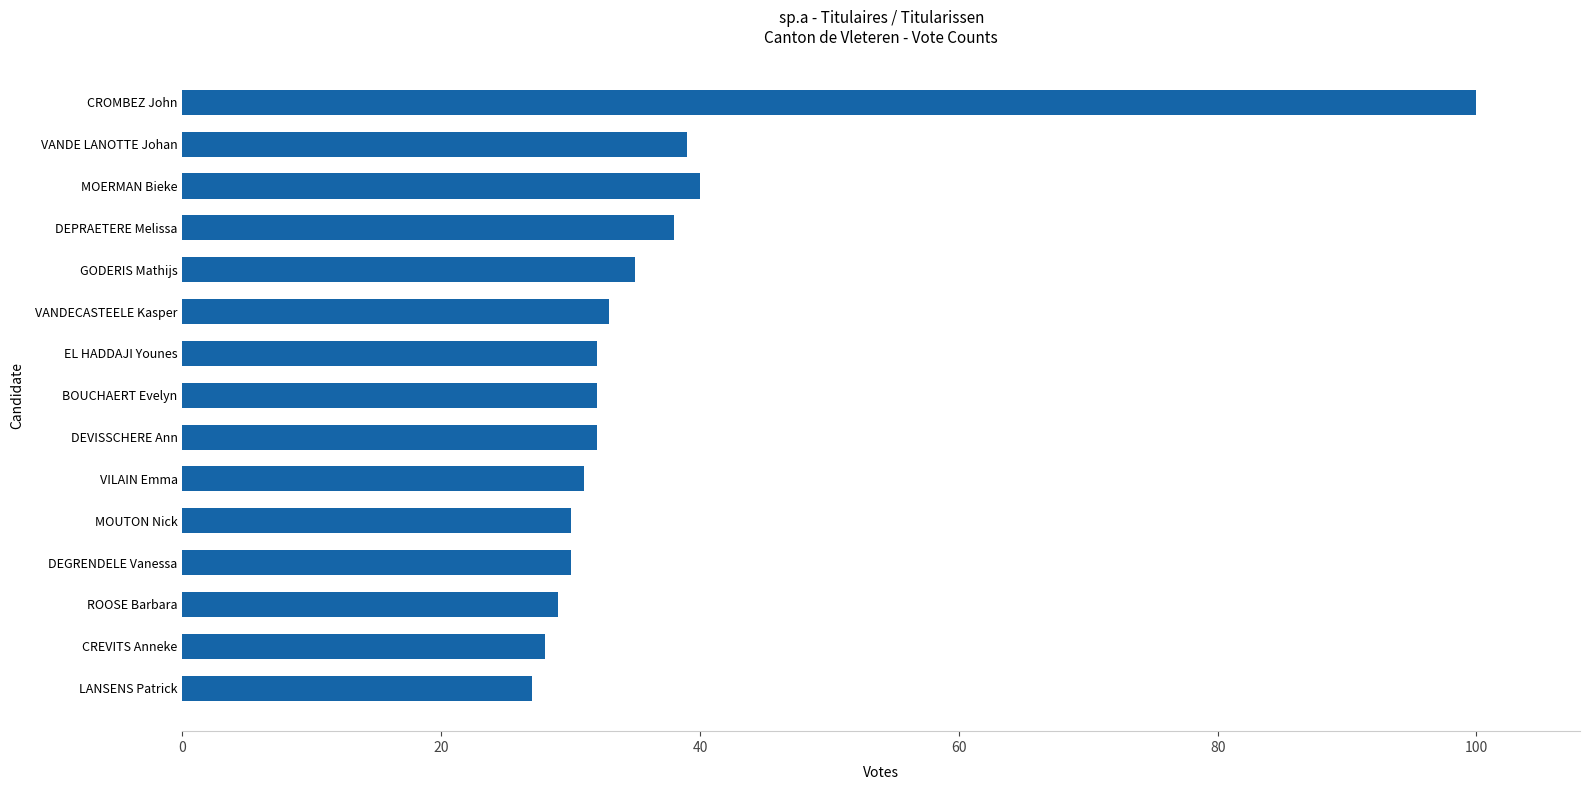

What is the greatest value displayed?

100